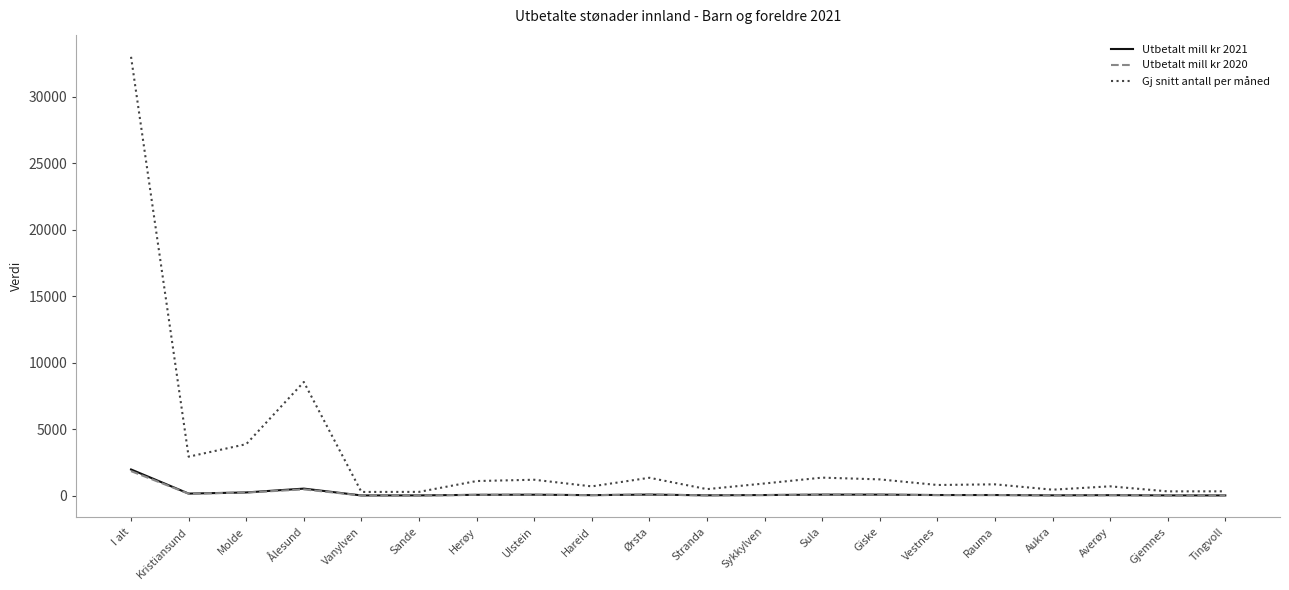

Which series has the largest total across all categories?

Gj snitt antall per måned